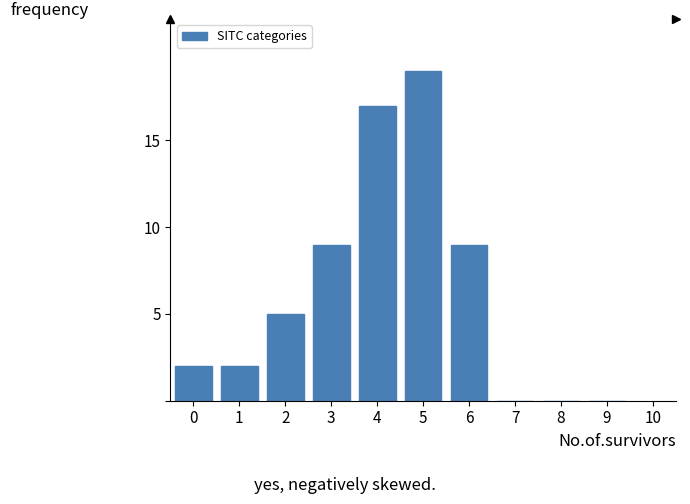

Reading right to left, extract all data points from this chart.

9=0	8=0	7=0	6=9	5=19	4=17	3=9	2=5	1=2	0=2